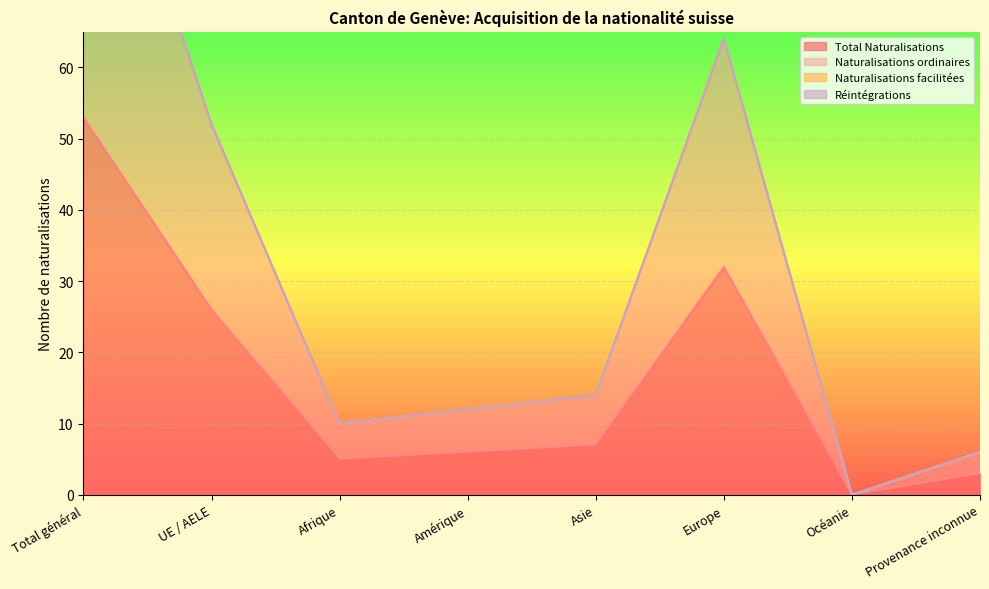

Reading left to right, extract all data points from this chart.

Total Naturalisations: Total général=53	UE / AELE=26	Afrique=5	Amérique=6	Asie=7	Europe=32	Océanie=0	Provenance inconnue=3
Naturalisations ordinaires: Total général=106	UE / AELE=52	Afrique=10	Amérique=12	Asie=14	Europe=64	Océanie=0	Provenance inconnue=6